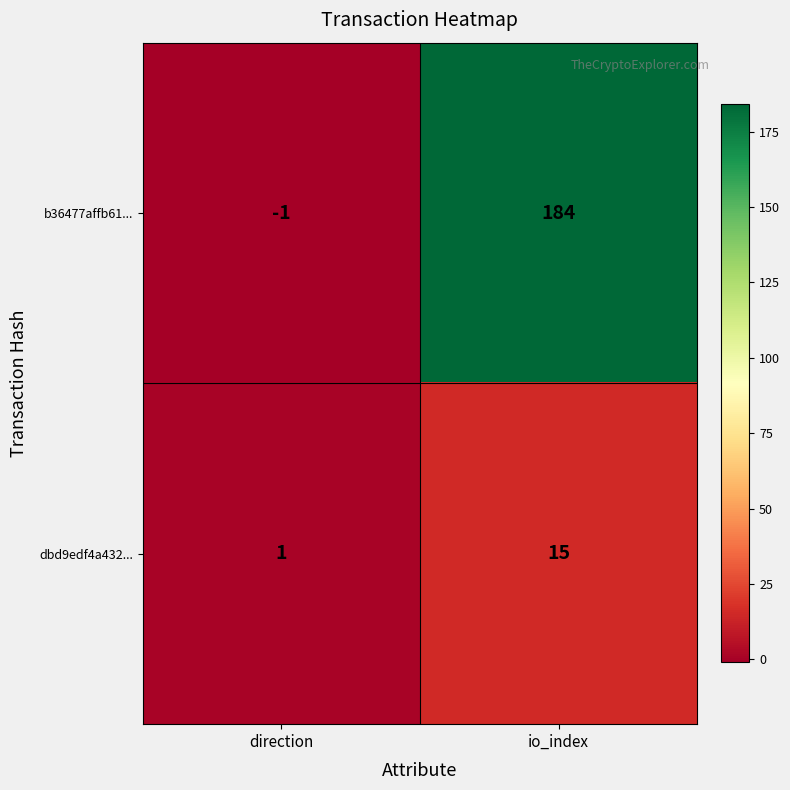

At io_index, list the series in order from largest to smallest.

b36477affb61..., dbd9edf4a432...